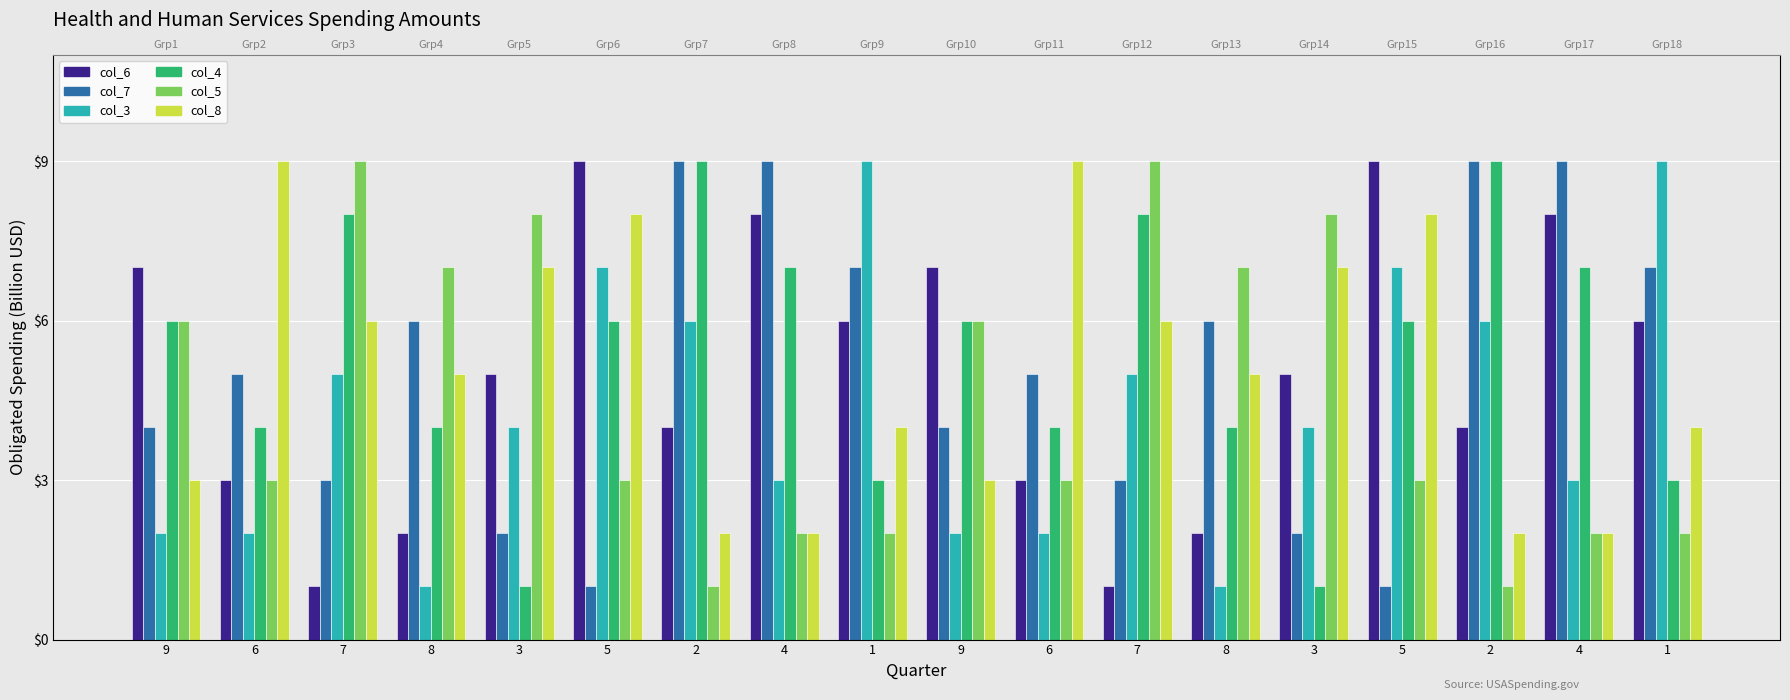

What is the spread (max minus min) of values at 6?

7